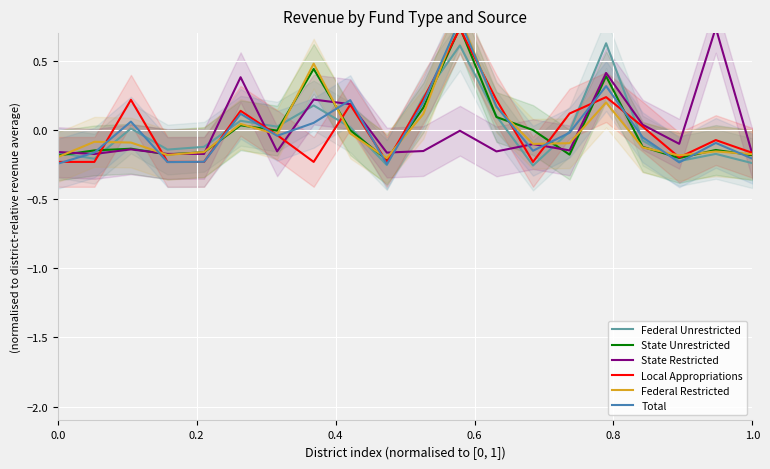

What is the maximum value for Federal Unrestricted?

0.6